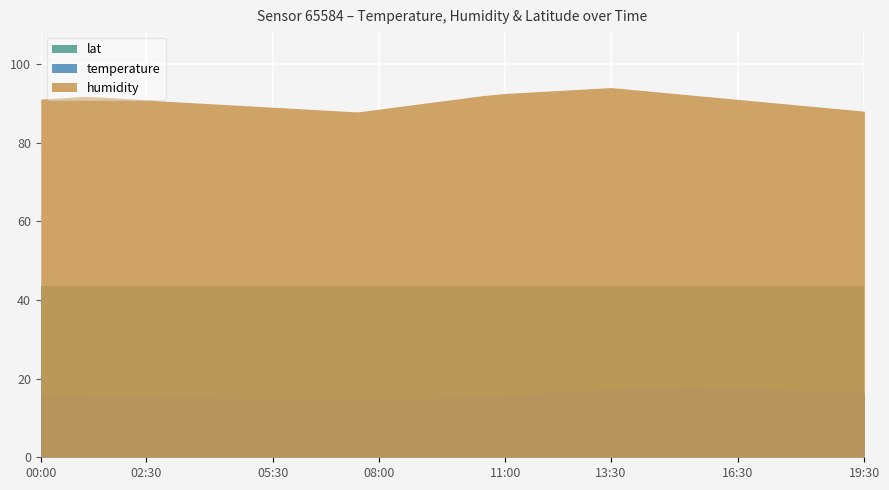

Reading left to right, transcribe all the data shown in this chart.

humidity: 91.1	91.4	91.8	91.5	91.2	90.8	90.5	90.2	89.9	89.6	89.3	89.0	88.7	88.4	88.1	87.8	88.5	89.2	89.9	90.6	91.3	92.0	92.5	92.8	93.1	93.4	93.7	94.0	93.5	93.0	92.5	92.0	91.5	91.0	90.5	90.0	89.5	89.0	88.5	88.0
temperature: 16.2	16.0	15.8	15.7	15.5	15.4	15.3	15.2	15.1	15.0	14.9	14.8	14.7	14.6	14.6	14.5	14.6	14.8	14.9	15.1	15.3	15.6	15.8	16.1	16.4	16.7	17.0	17.3	17.5	17.7	17.9	17.9	17.8	17.6	17.4	17.2	17.0	16.8	16.6	16.4
lat: 43.6	43.6	43.6	43.6	43.6	43.6	43.6	43.6	43.6	43.6	43.6	43.6	43.6	43.6	43.6	43.6	43.6	43.6	43.6	43.6	43.6	43.6	43.6	43.6	43.6	43.6	43.6	43.6	43.6	43.6	43.6	43.6	43.6	43.6	43.6	43.6	43.6	43.6	43.6	43.6